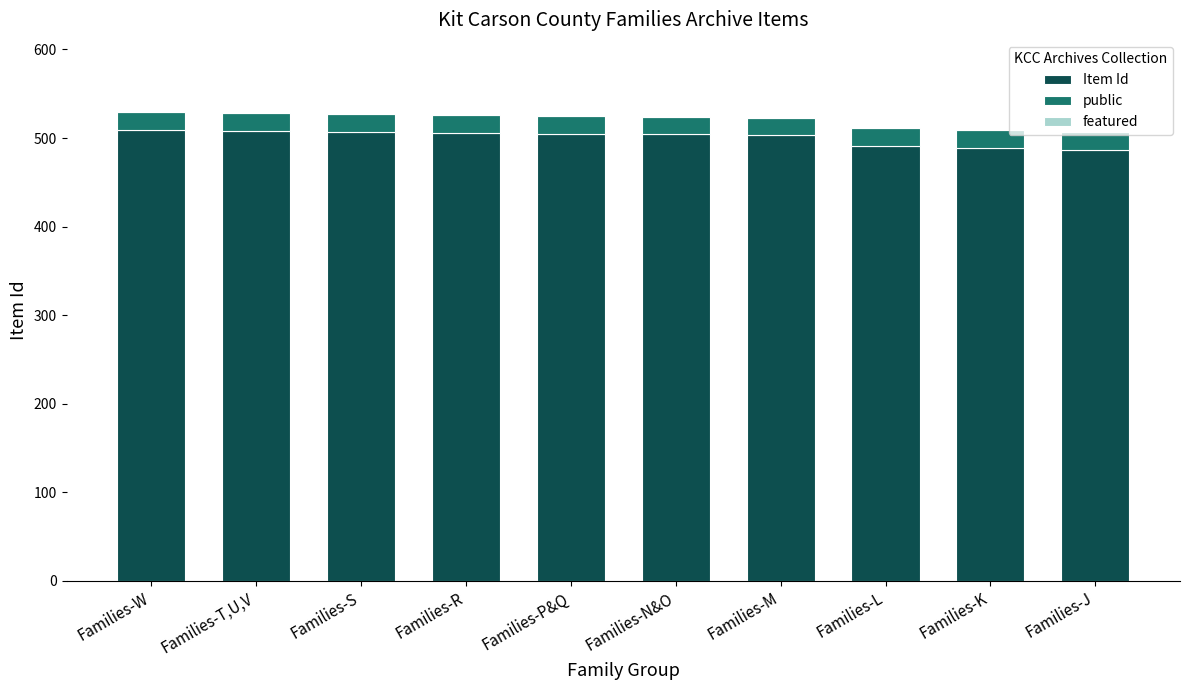

What is the total value across all series at Families-L?

511